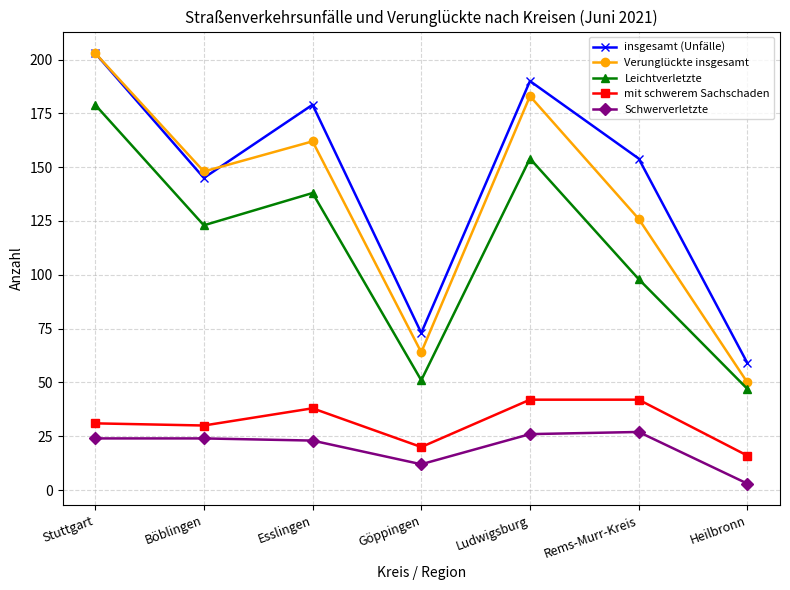

Where is the first local maximum for Leichtverletzte?

Esslingen